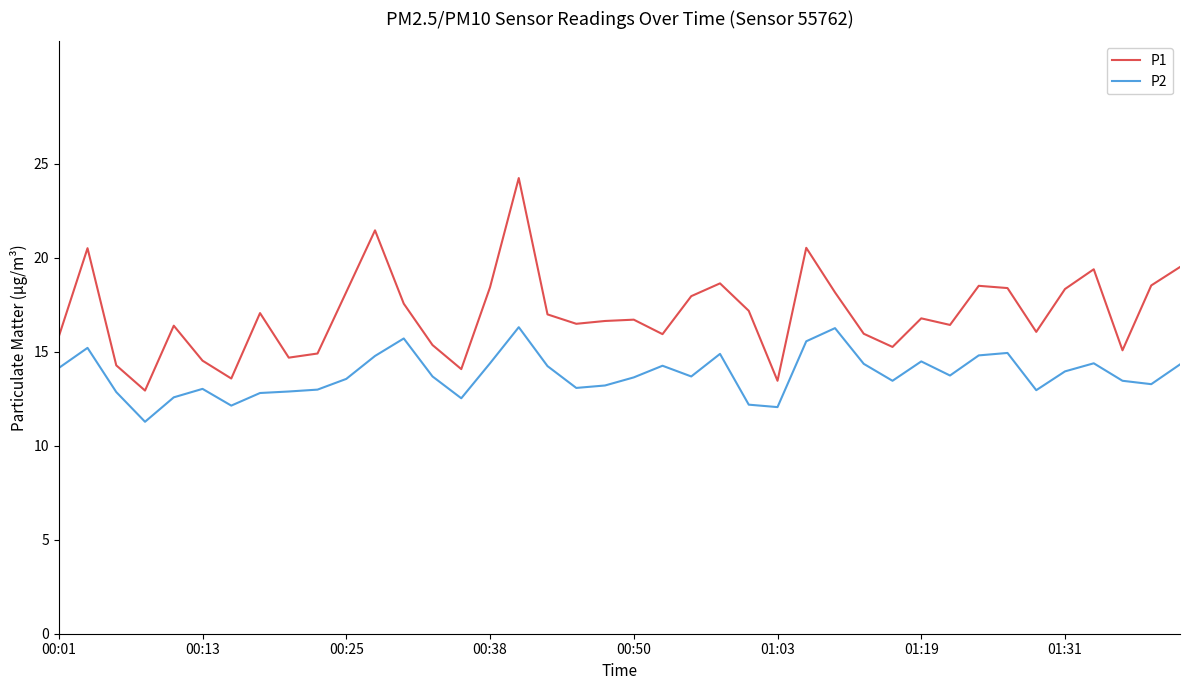

What is the average value of the P1 series?

17.0